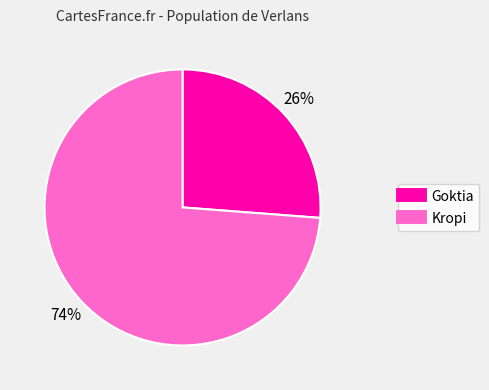

To the nearest percent, what is the difference between the largest and smallest slice percentages?

48%